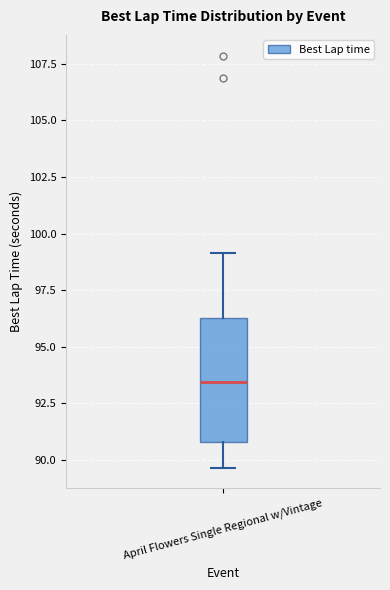

Read this box plot against the y-axis: the position of the median line, the range covered by the box, and the ends of both whiskers. The values are not printed on the chart, so give them approximately, as read against the axis.

median 93.5, box 91.0 to 96.5, whiskers 89.5 to 99.0